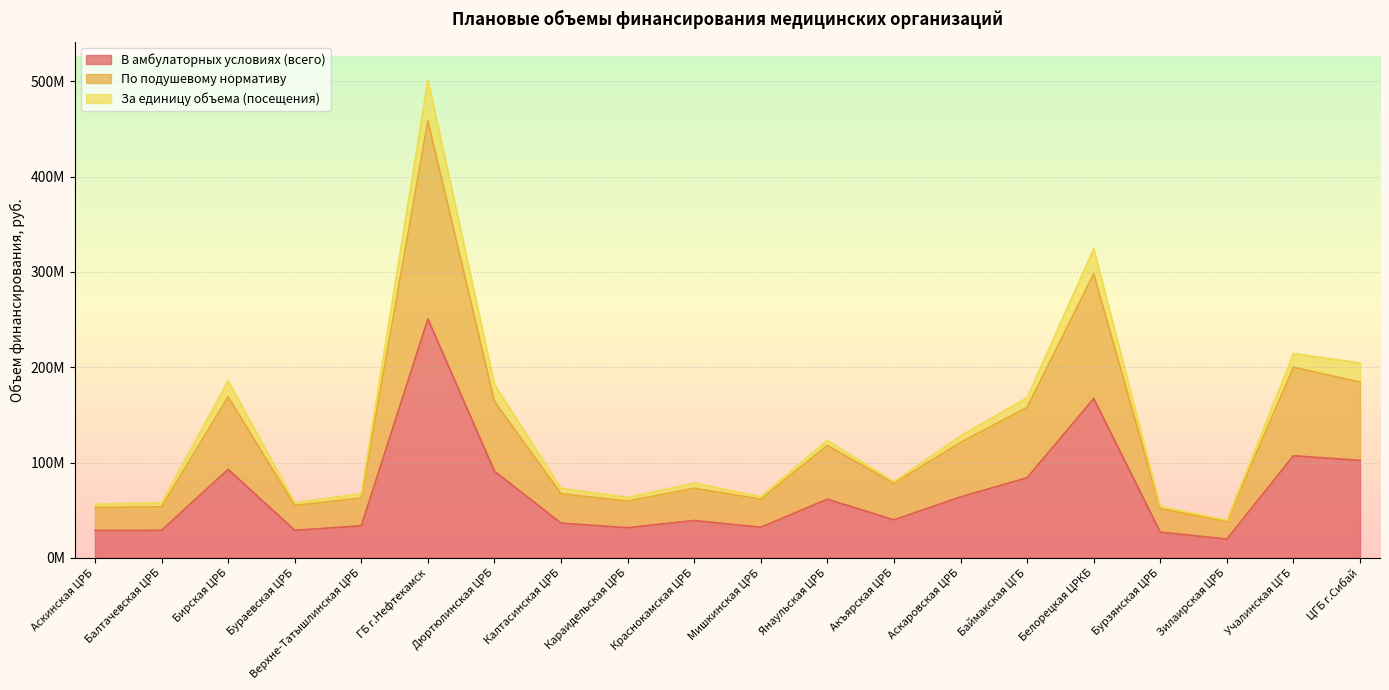

What is the label of the 12th point from the left?

Янаульская ЦРБ